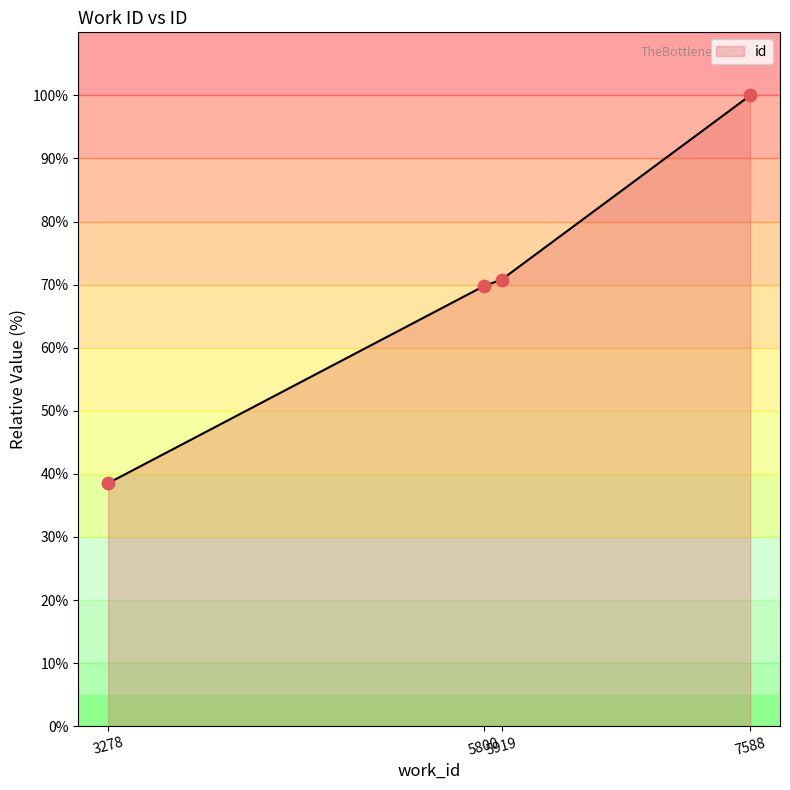

What is the change in value from 3278 to 7588?

+61.5